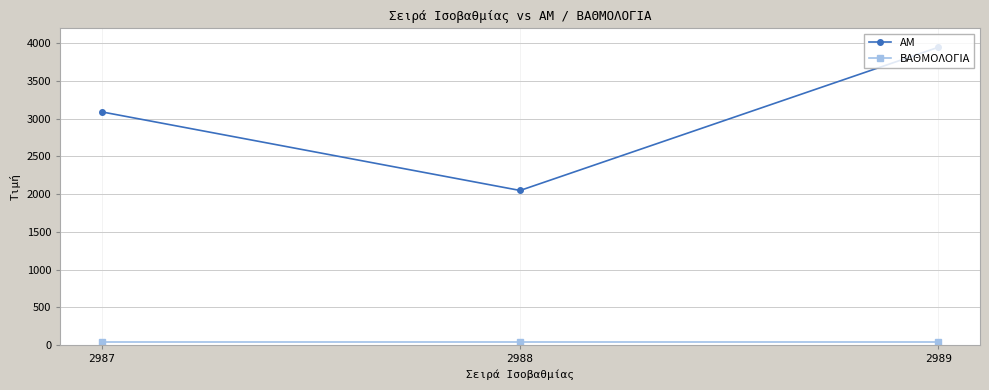

List the labels in order of ΑΜ value, smallest first.

2988, 2987, 2989